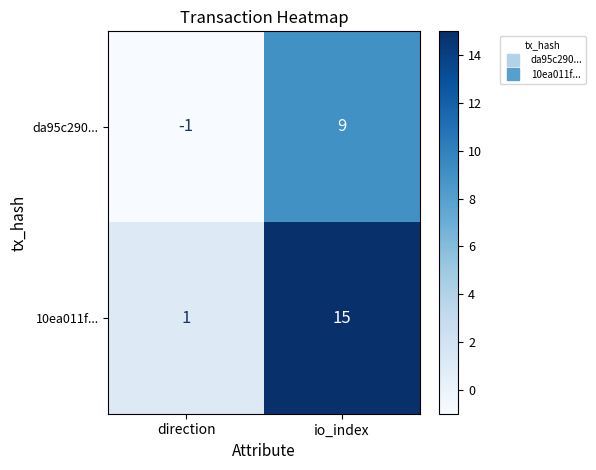

How many categories are shown in the chart?

2